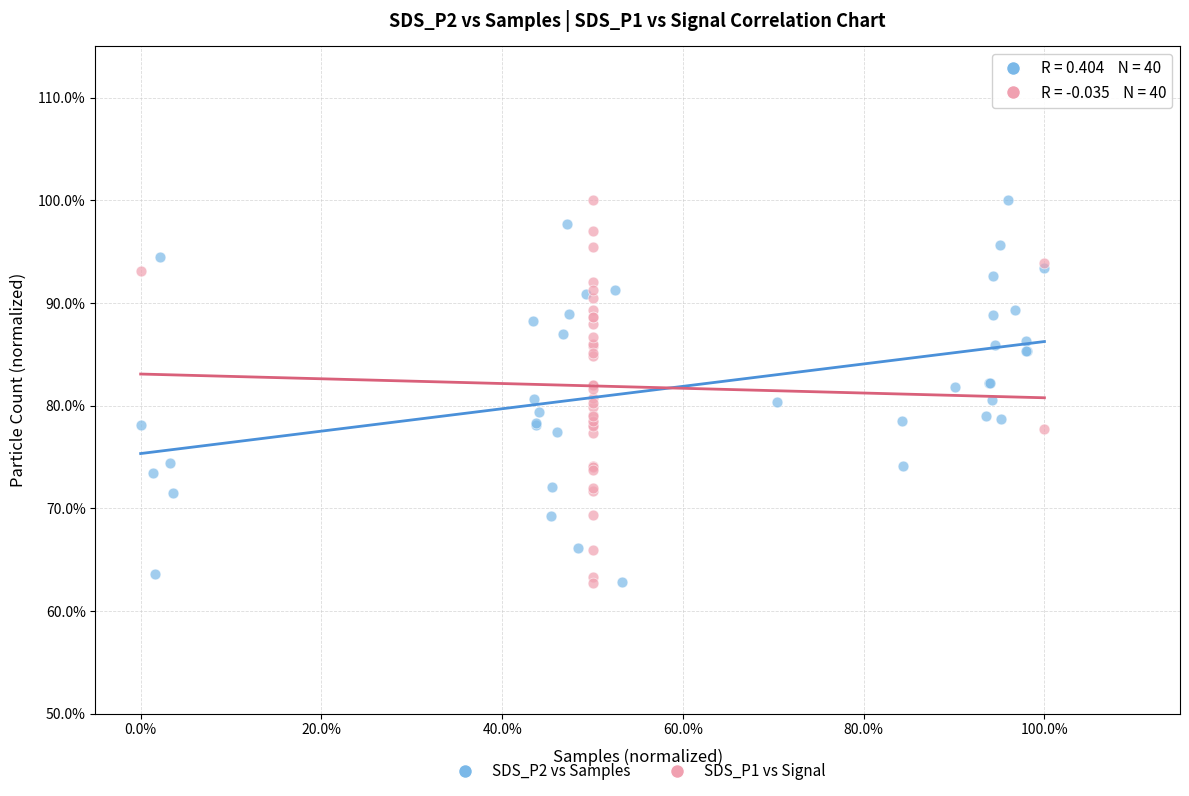

Which series has the widest spread of Y values?

SDS_P1 vs Signal